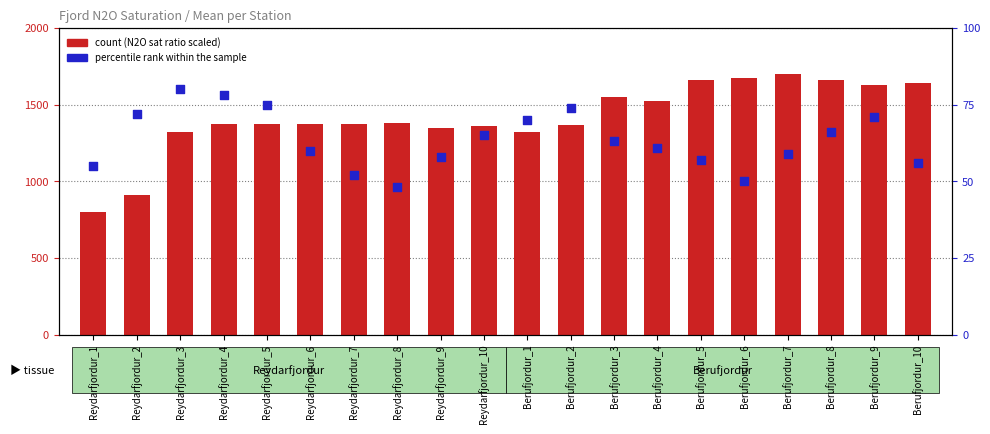

Which series reaches the maximum Y coordinate?

count